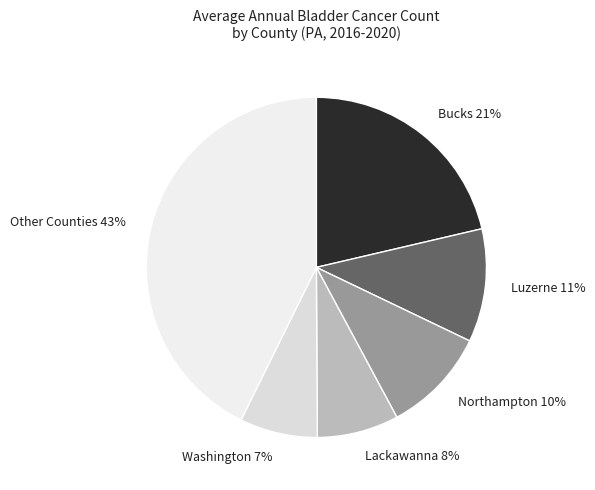

To the nearest percent, what is the combined percentage of Washington 7% and Luzerne 11%?

18%